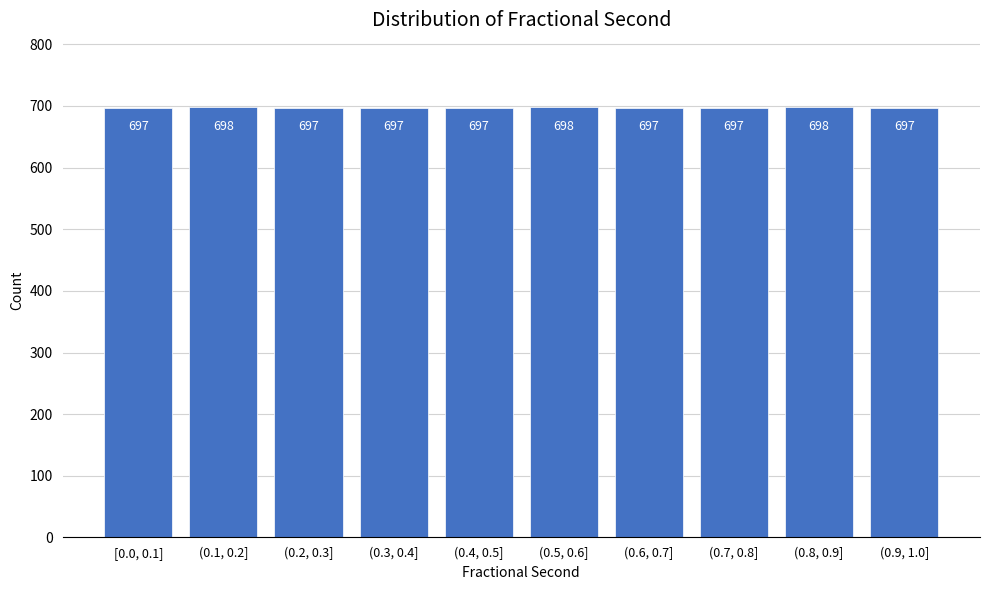

Reading right to left, what are all the values shown in this chart?

(0.9, 1.0]=697	(0.8, 0.9]=698	(0.7, 0.8]=697	(0.6, 0.7]=697	(0.5, 0.6]=698	(0.4, 0.5]=697	(0.3, 0.4]=697	(0.2, 0.3]=697	(0.1, 0.2]=698	[0.0, 0.1]=697